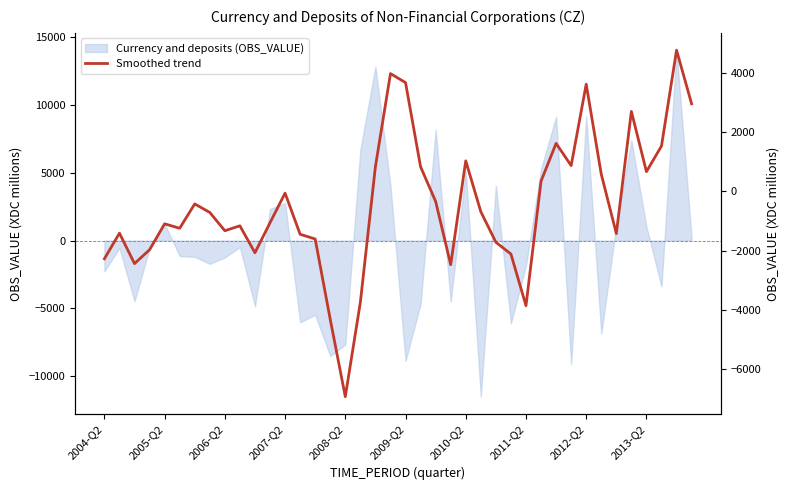

Where is the first local maximum?

2005-Q2